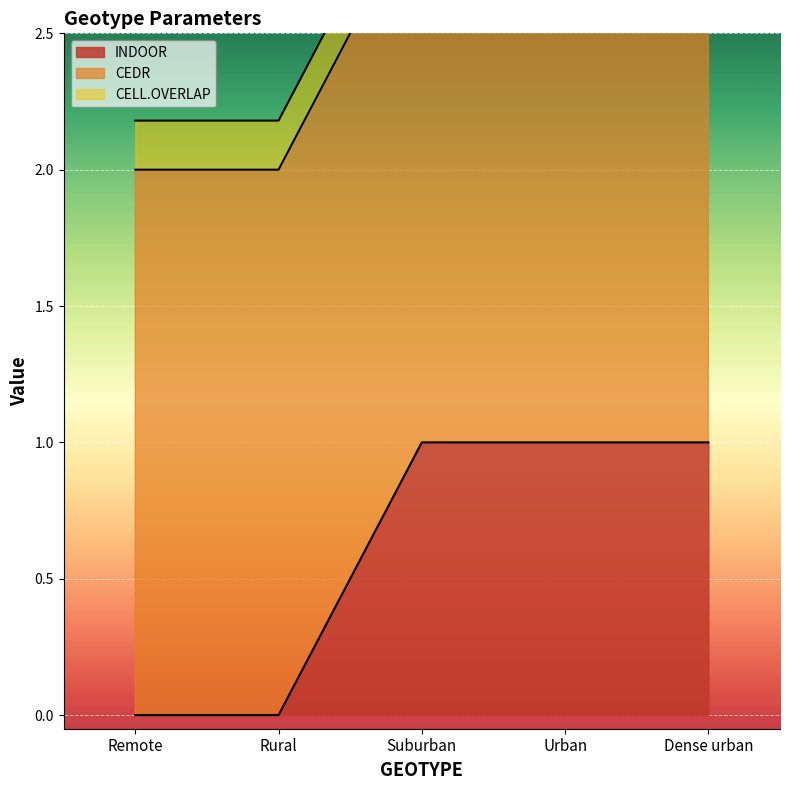

True or false: INDOOR and CEDR cross at least once.

False